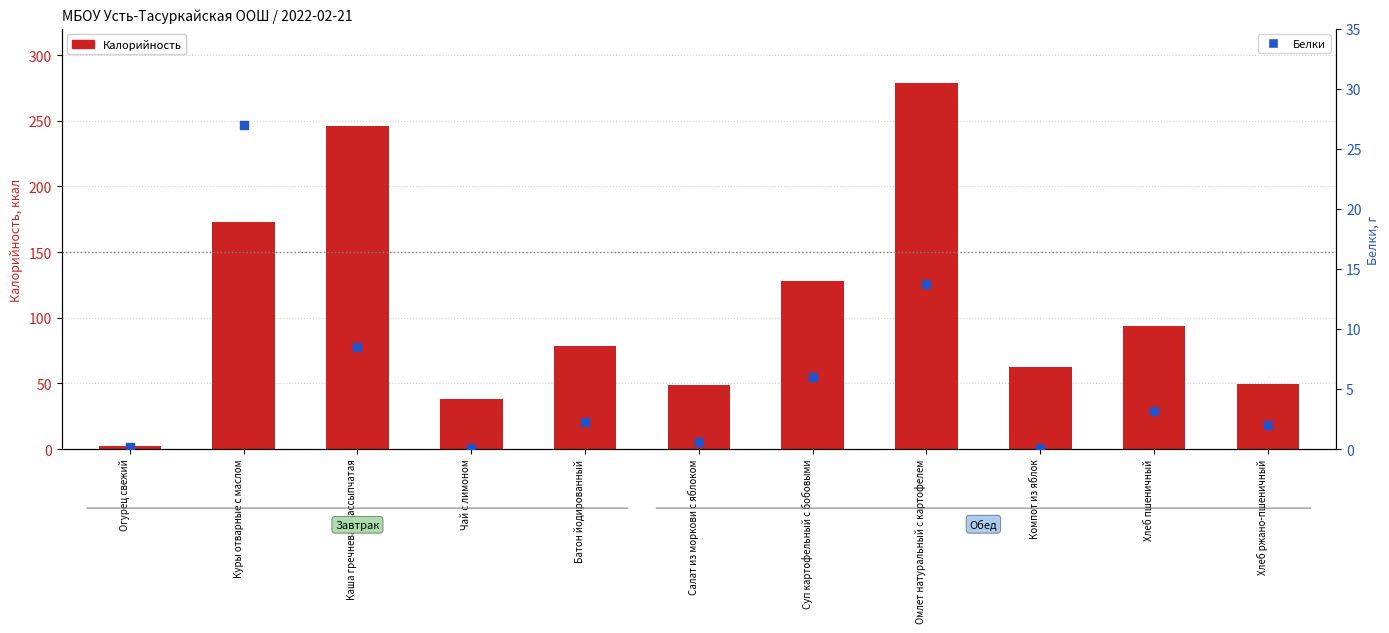

Which series has the widest spread of Y values?

Калорийность